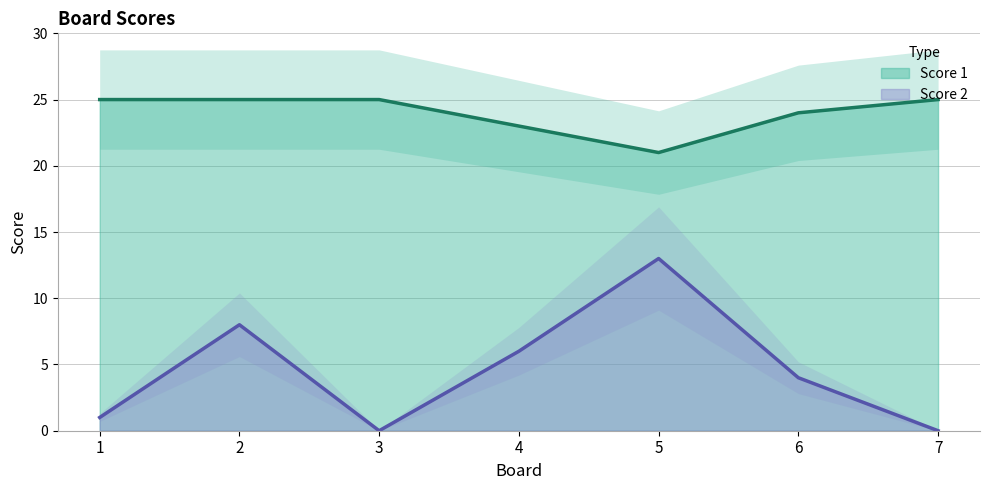

What is the sum of the Score 2 values at 1 and 6?

5